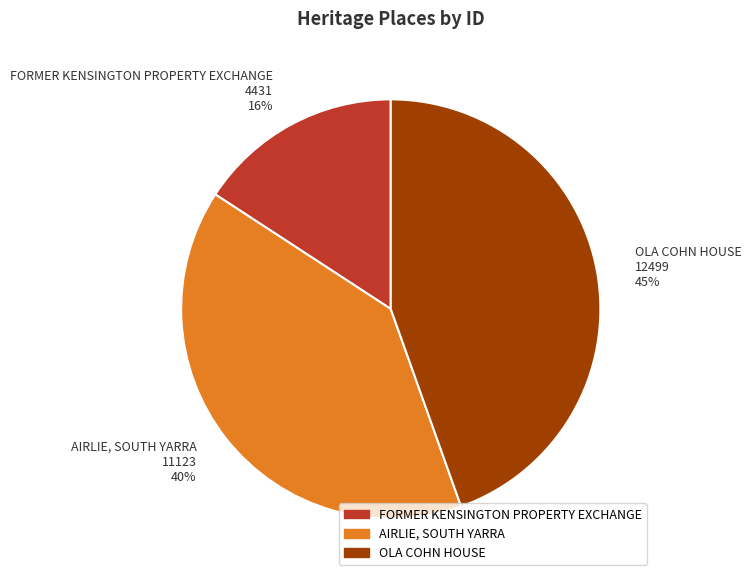

Is it true that FORMER KENSINGTON PROPERTY EXCHANGE is 25% of the pie?

False